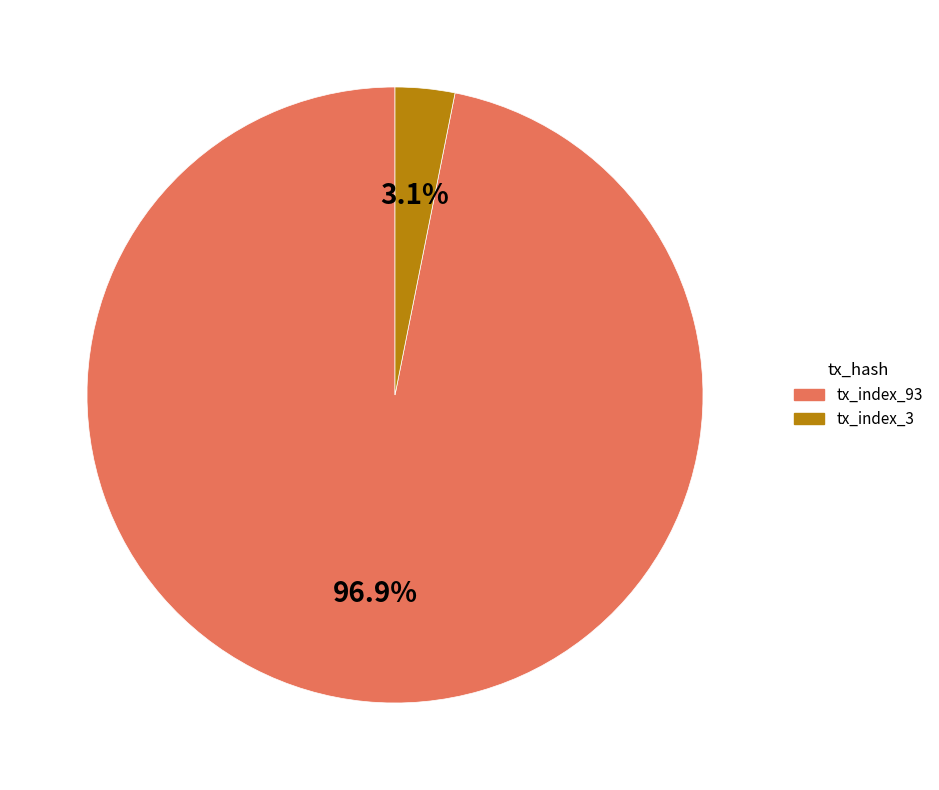

How many segments does this pie chart have?

2